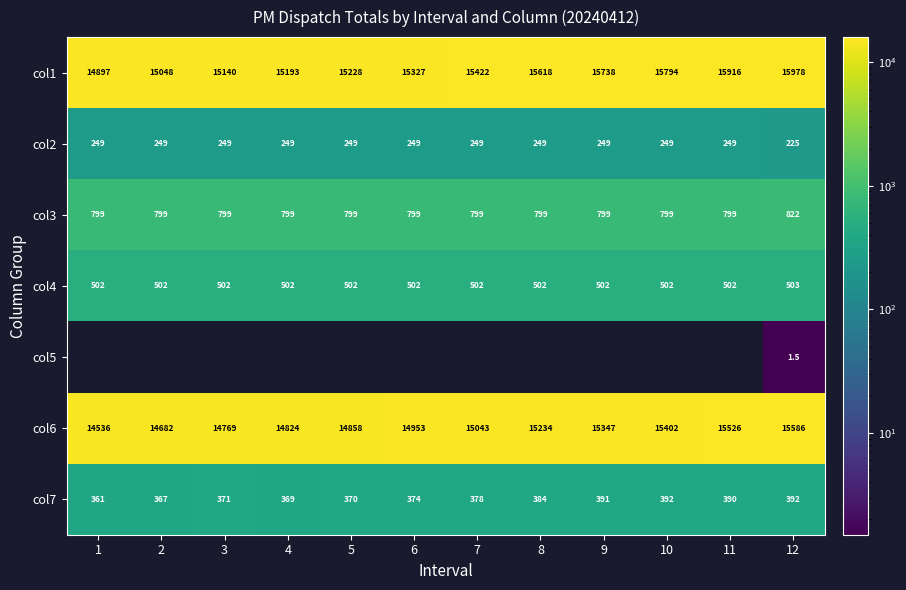

What is the spread (max minus min) of values at 12?

15976.5